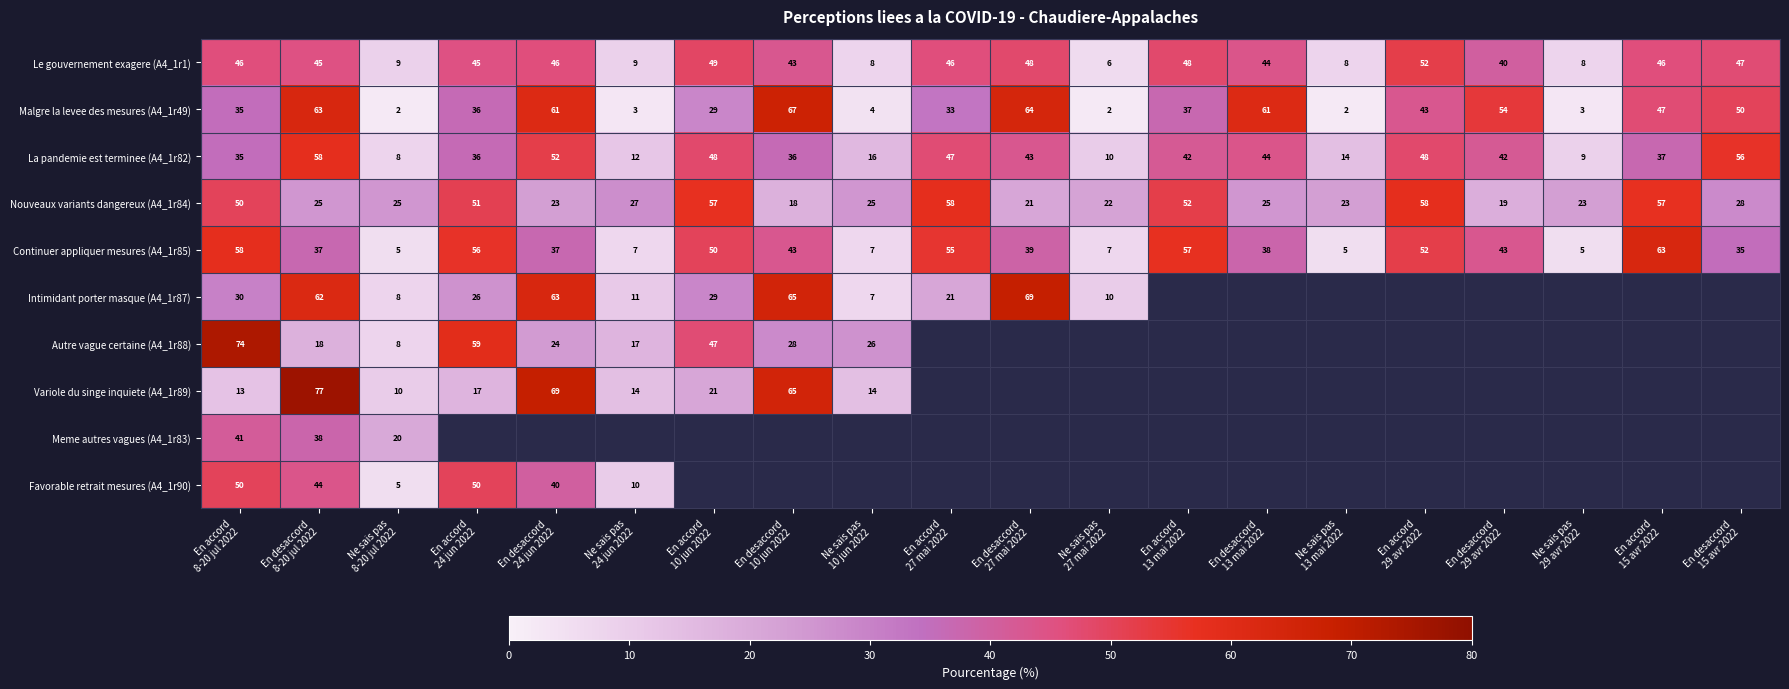

What is the minimum value for Continuer appliquer mesures (A4_1r85)?

5